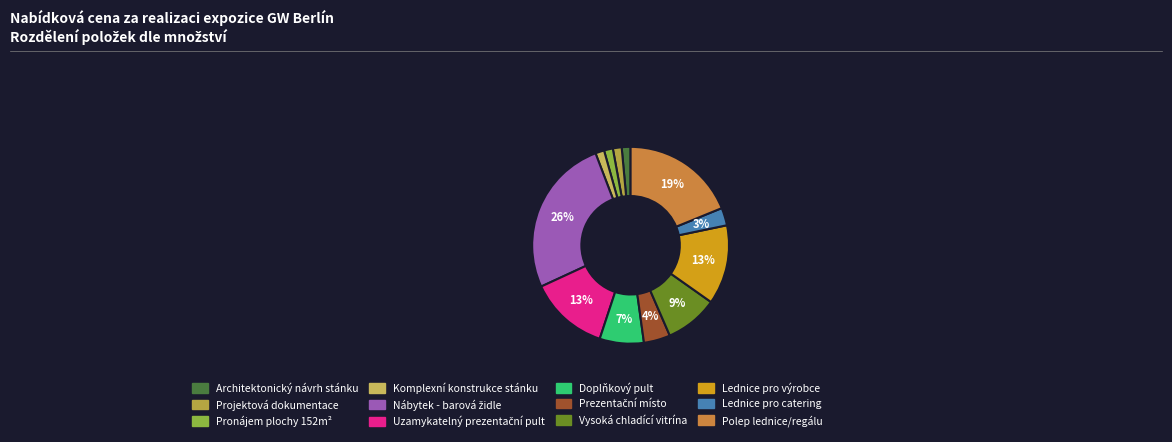

Which category has the biggest portion of the pie?

Nábytek - barová židle